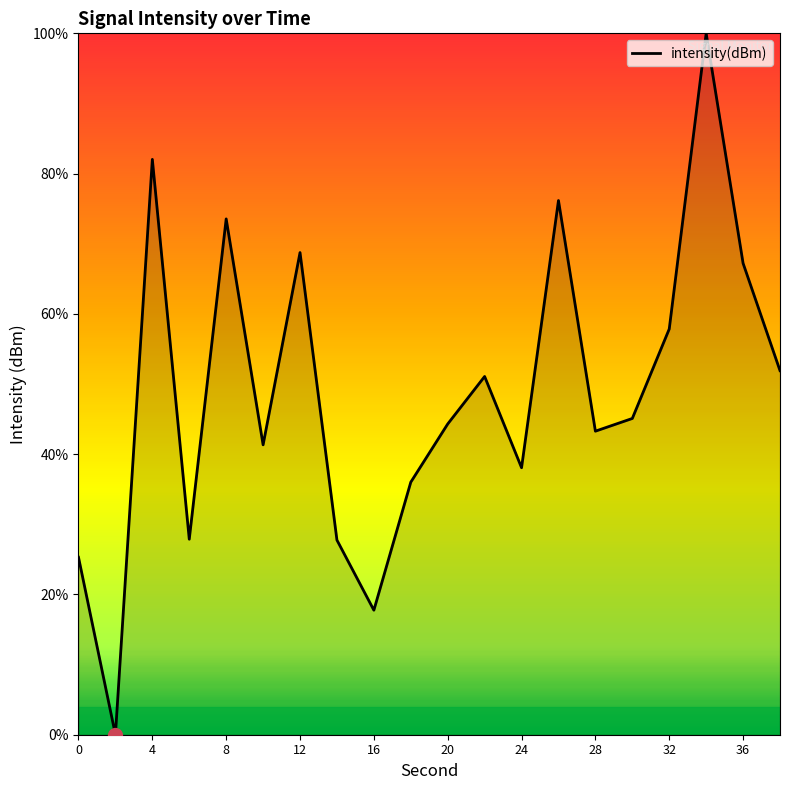

What is the greatest value displayed?

100.0